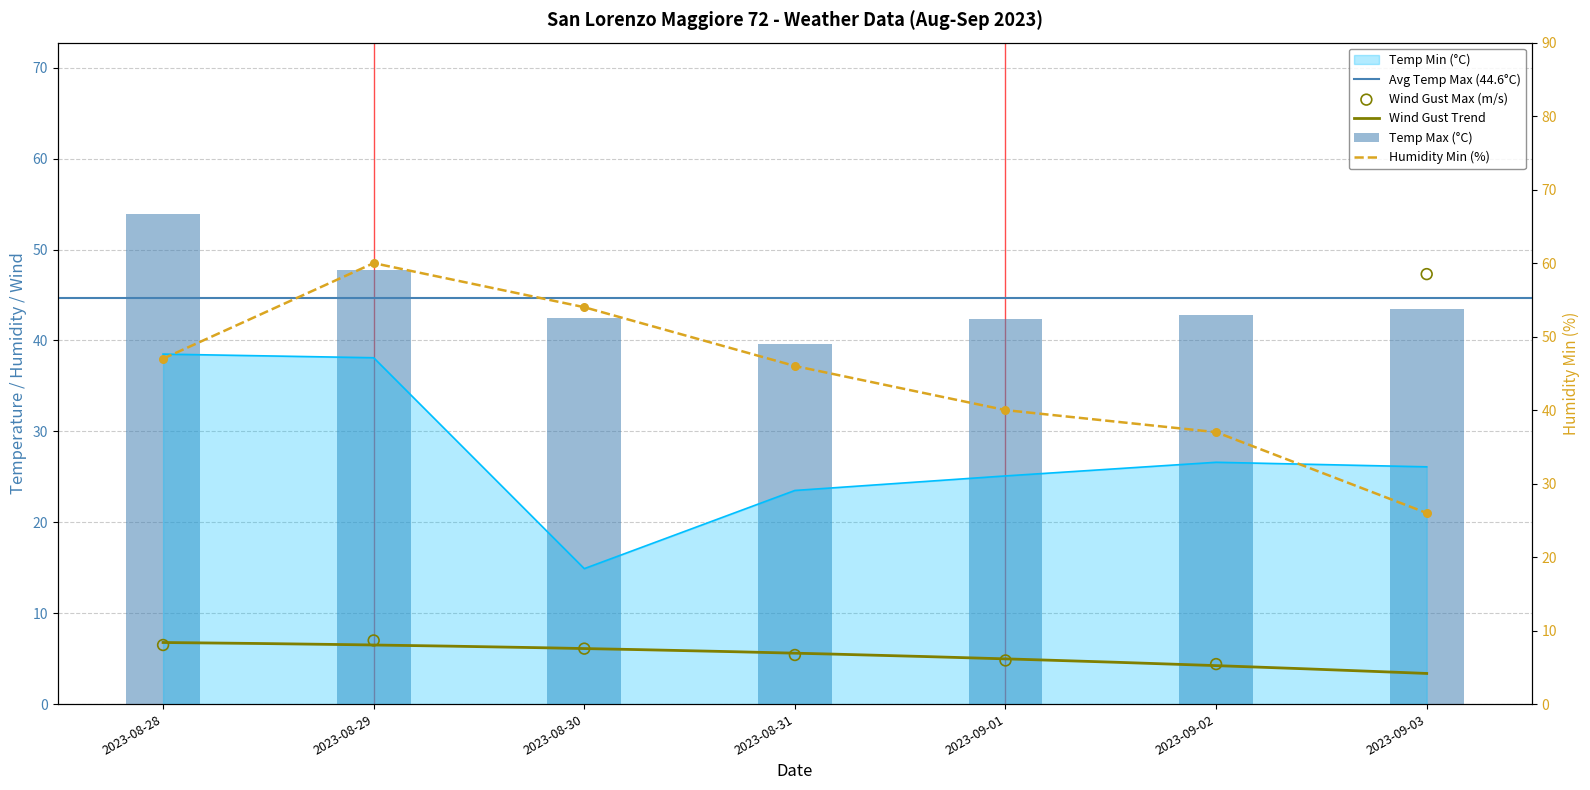

Which series reaches the minimum Y coordinate?

Wind Gust Max (m/s)